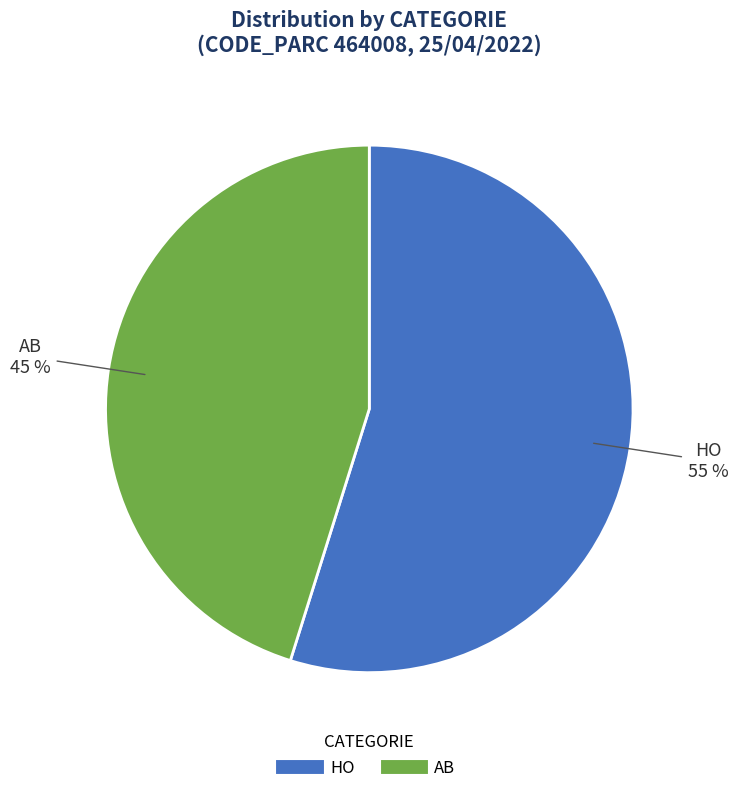

To the nearest percent, what is the combined percentage of AB and HO?

100%